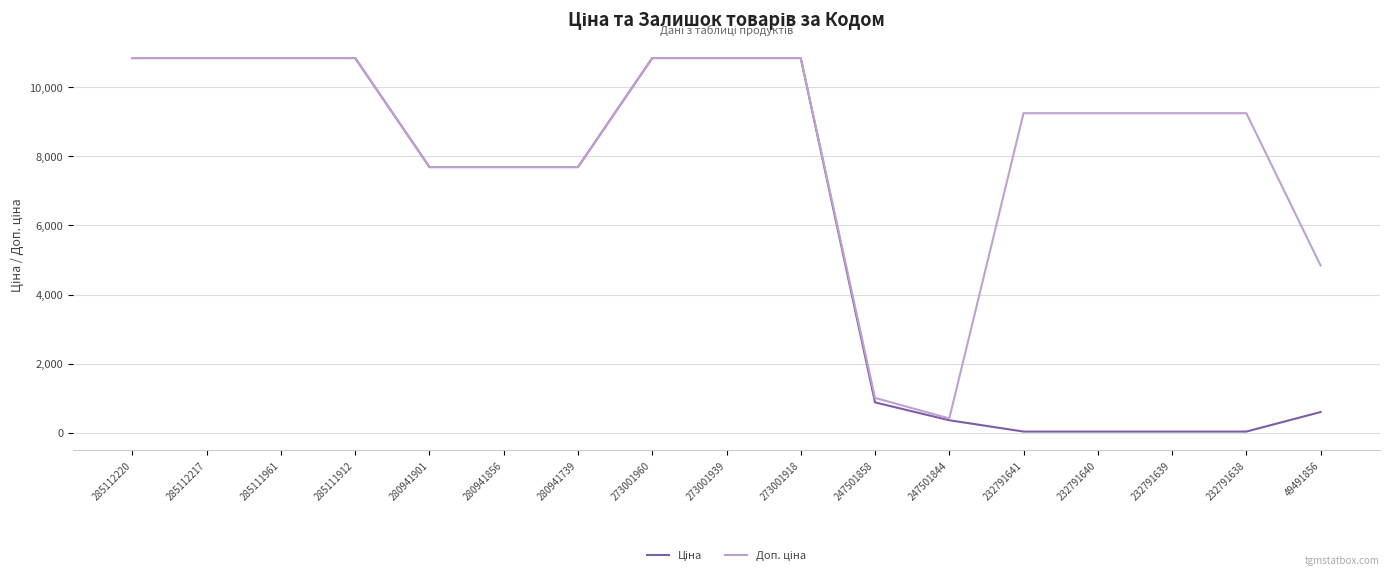

Does the chart have visible grid lines?

Yes